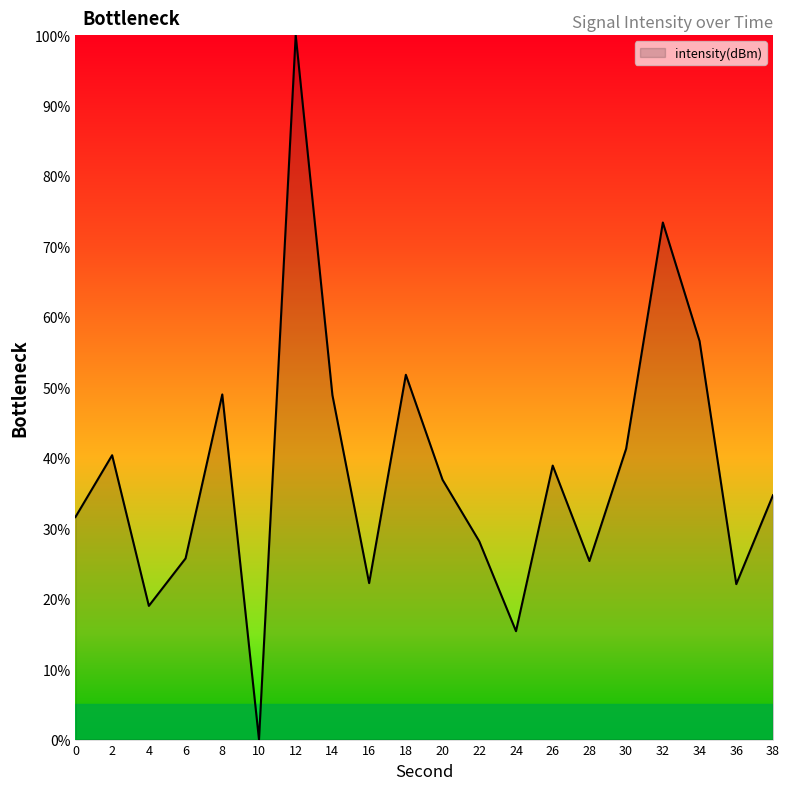

What is the difference between the values at 34 and 12?

43.4